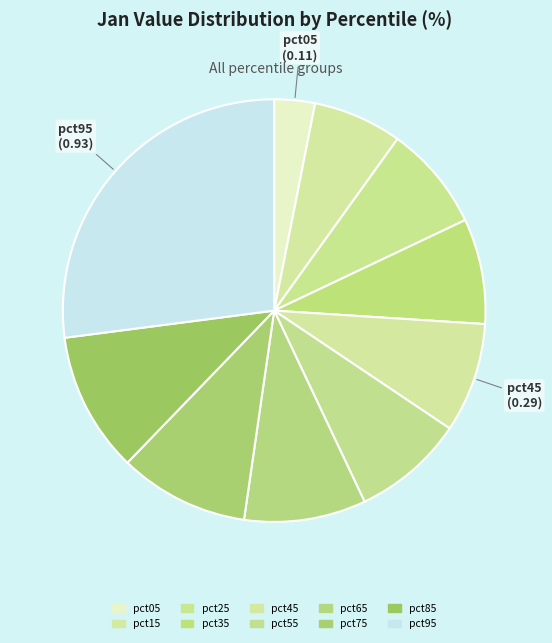

Is the sum of pct95 and pct25 greater than half?

No